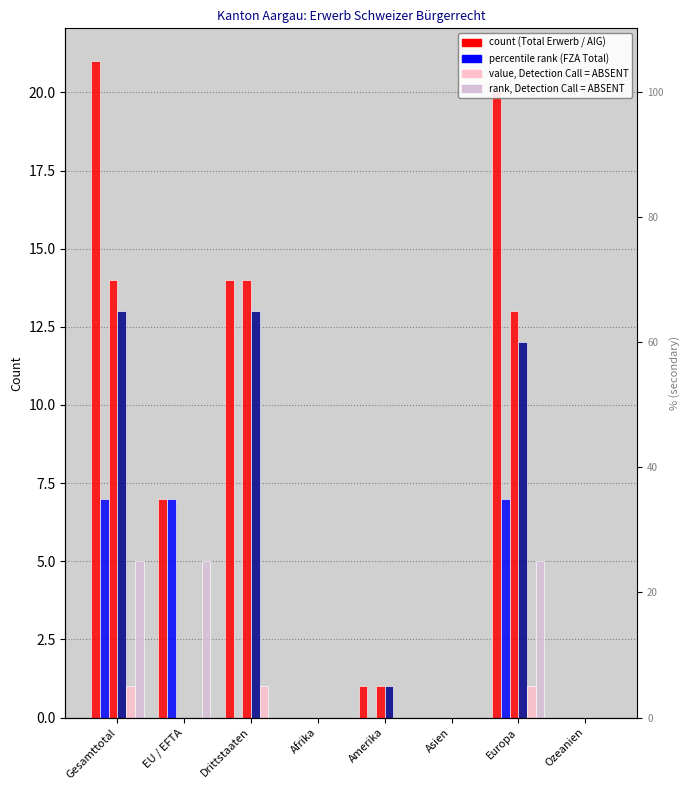

Rank the categories by Ordentliche Einbürg (AIG) value from lowest to highest.

EU / EFTA, Afrika, Asien, Ozeanien, Amerika, Europa, Gesamttotal, Drittstaaten